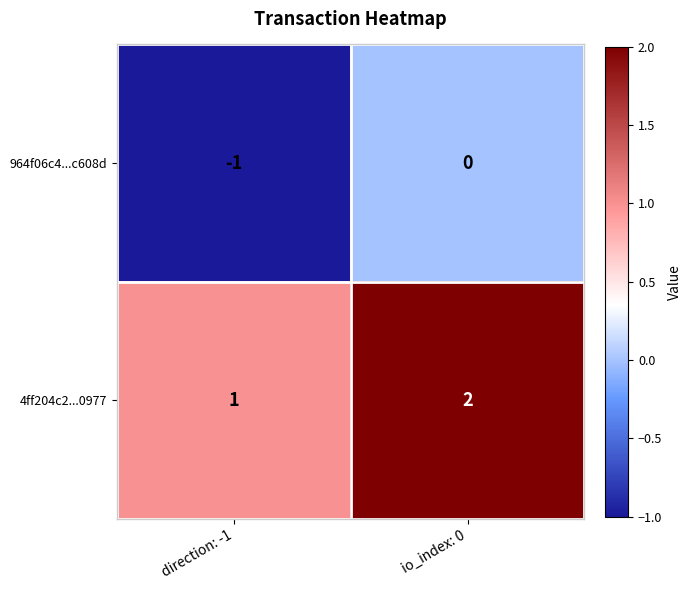

The 964f06c4...c608d series shows -1 at direction: -1. True or false?

True